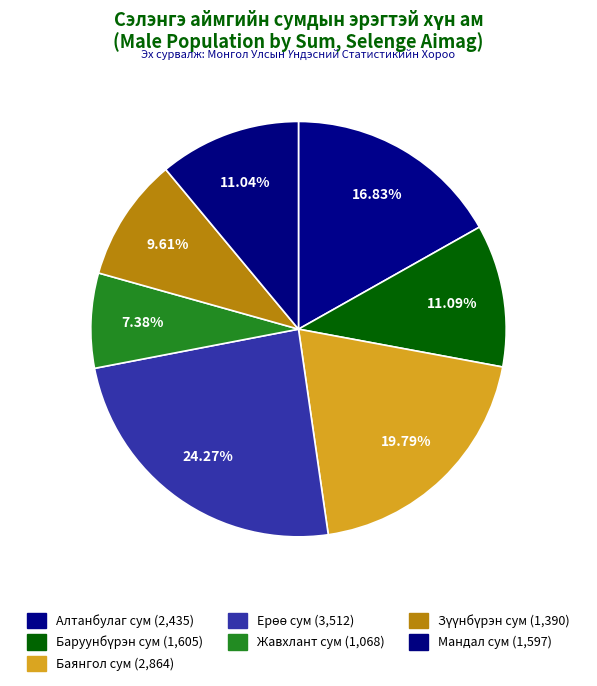

Which category has the smallest portion of the pie?

Жавхлант сум